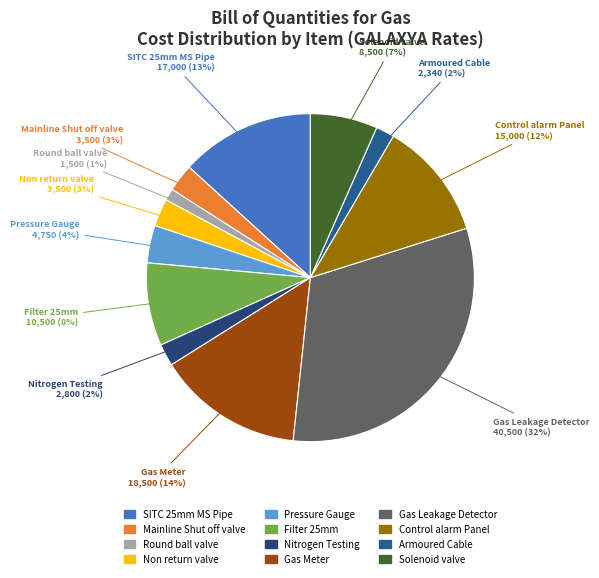

True or false: Mainline Shut off valve accounts for 3% of the total.

True